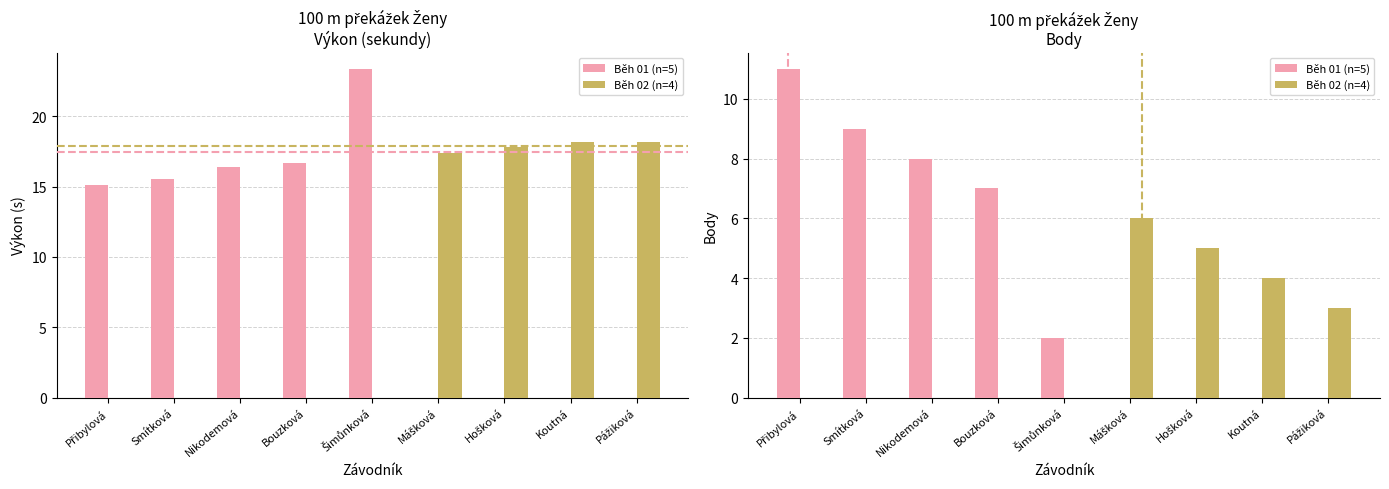

What is the greatest value displayed?

23.4